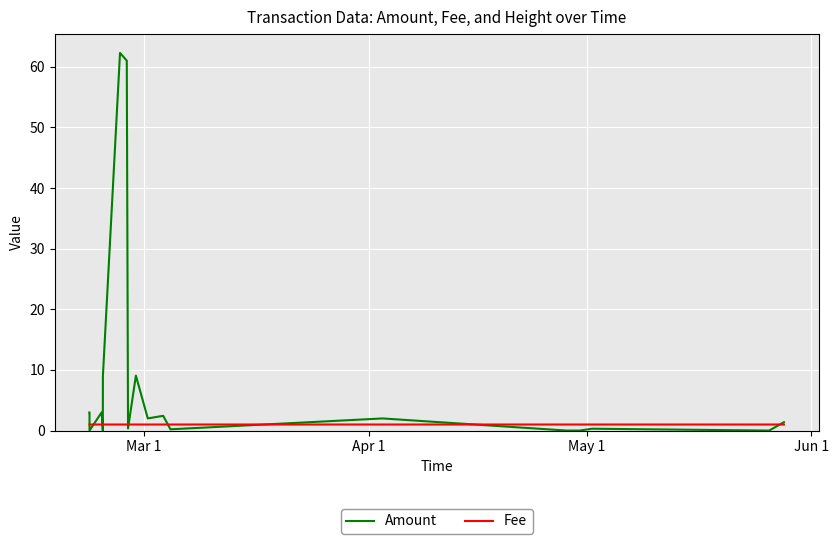

How many data points does each series have?

20